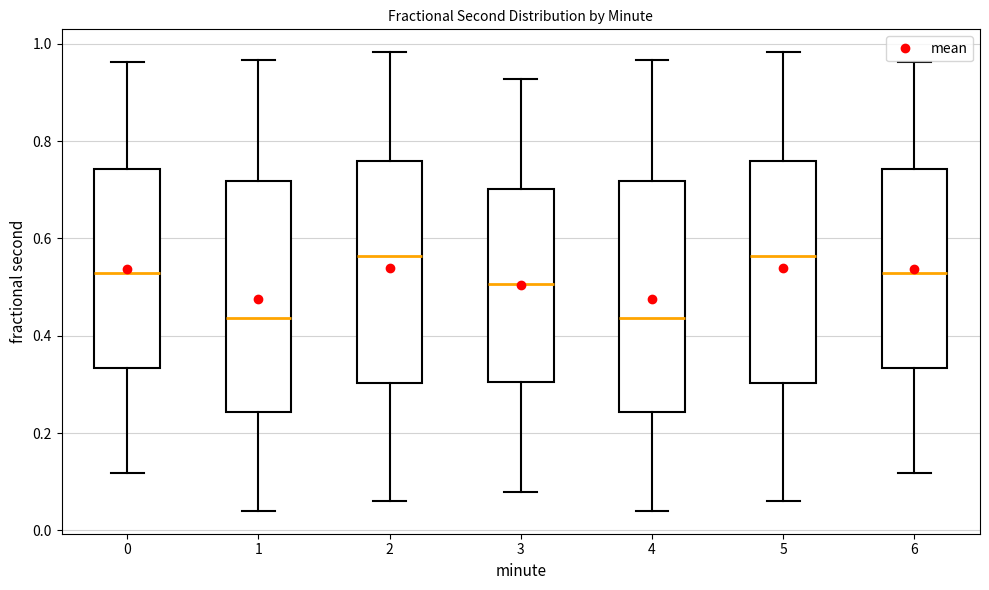

Reading left to right, read every box against the y-axis: the position of its median line, the range the box covers, and the ends of its whiskers. The values are not printed on the chart, so give them approximately, as read against the axis.

0: median 0.52, box 0.34 to 0.74, whiskers 0.12 to 0.96
1: median 0.44, box 0.24 to 0.72, whiskers 0.04 to 0.96
2: median 0.56, box 0.30 to 0.76, whiskers 0.06 to 0.98
3: median 0.50, box 0.30 to 0.70, whiskers 0.08 to 0.92
4: median 0.44, box 0.24 to 0.72, whiskers 0.04 to 0.96
5: median 0.56, box 0.30 to 0.76, whiskers 0.06 to 0.98
6: median 0.52, box 0.34 to 0.74, whiskers 0.12 to 0.96